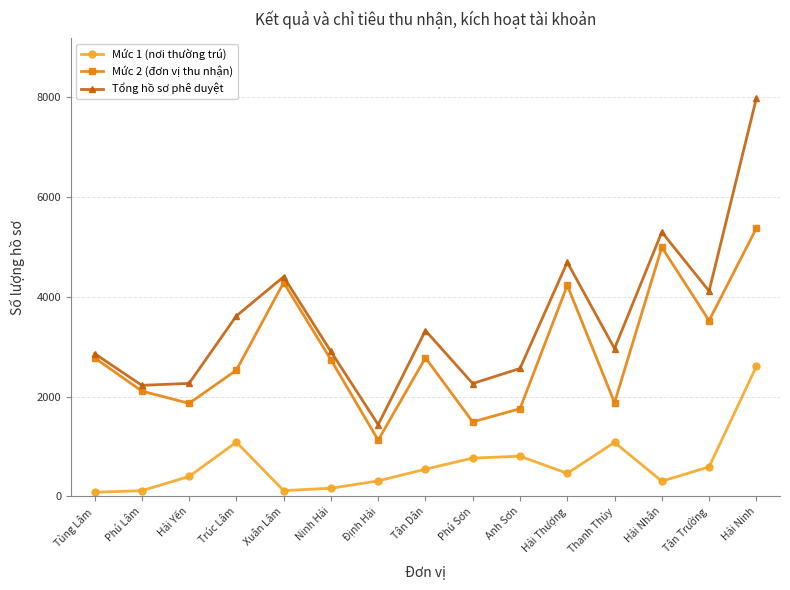

What value does the Mức 2 (đơn vị thu nhận) series have at Hải Yến, to the nearest 10?

1860